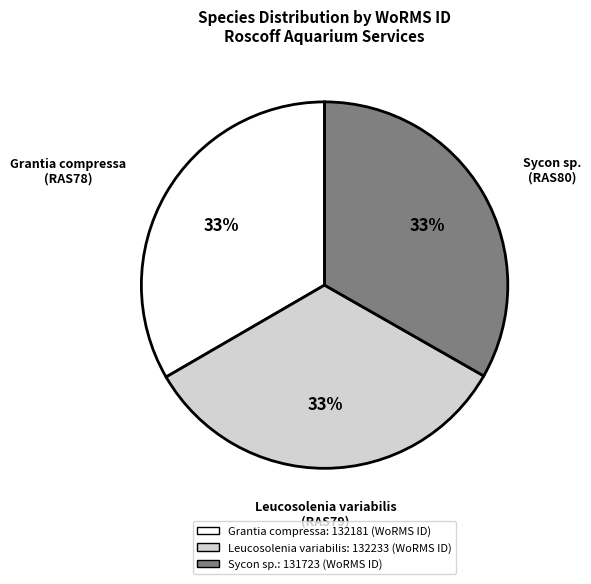

The Leucosolenia variabilis (RAS79) slice represents 33% of the pie. True or false?

True